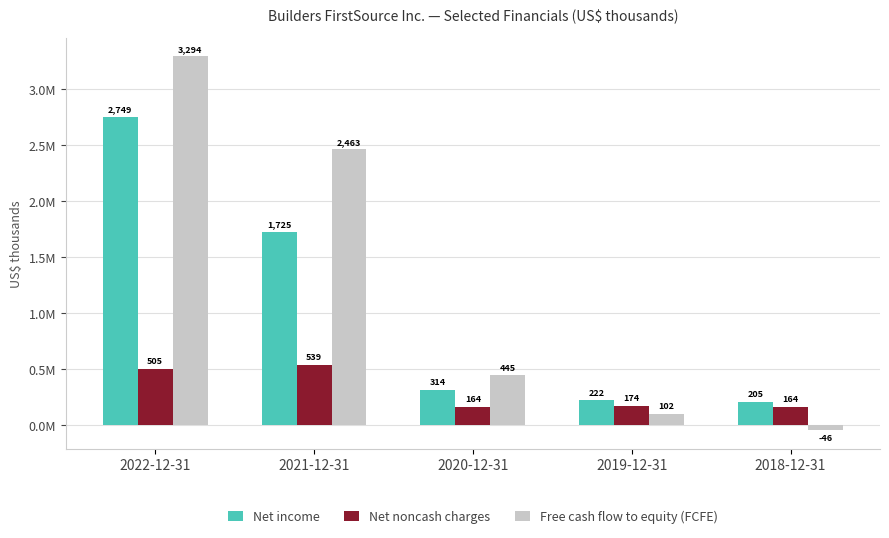

Which series has the largest total across all categories?

Free cash flow to equity (FCFE)